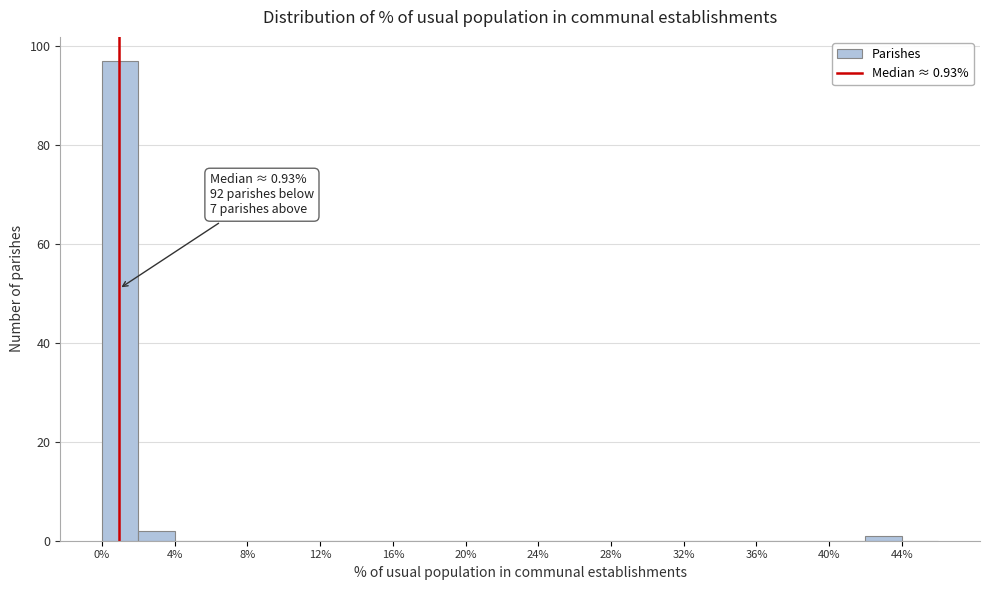

Which range on the x-axis has the tallest bar?

0 to 2